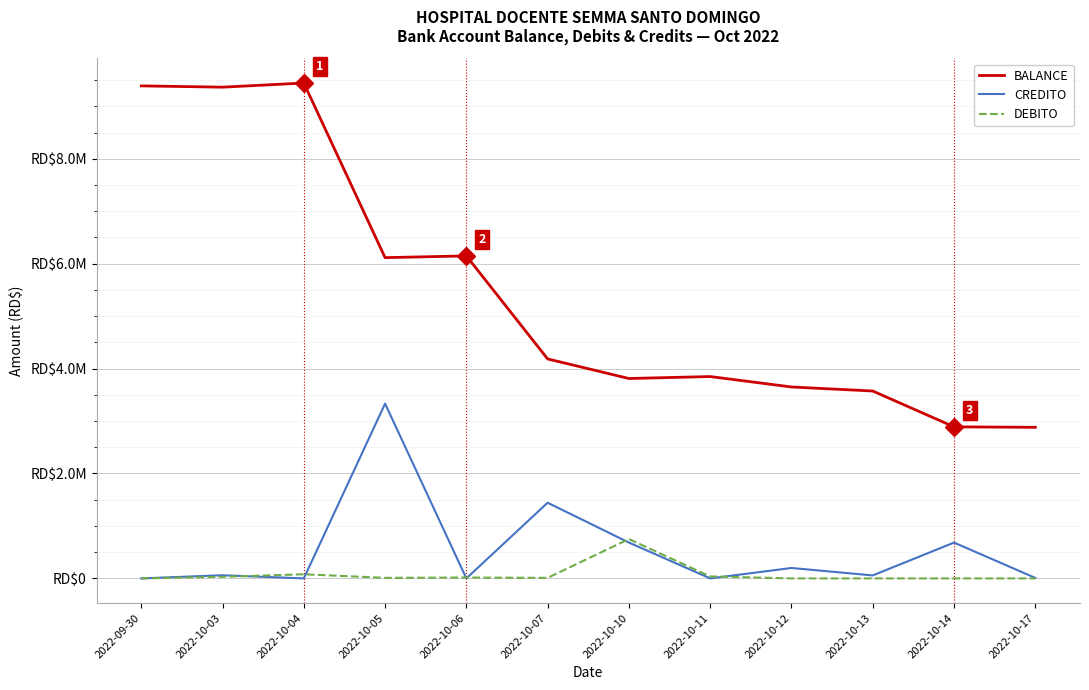

Reading left to right, list all the values displayed in this chart.

BALANCE: 2022-09-30=9389588.6	2022-10-03=9365114.3	2022-10-04=9443864.3	2022-10-05=6115172.3	2022-10-06=6147974.8	2022-10-07=4183769.9	2022-10-10=3810899.5	2022-10-11=3848090.5	2022-10-12=3649445.5	2022-10-13=3572370.1	2022-10-14=2889392.0	2022-10-17=2880352.0
CREDITO: 2022-09-30=0.0	2022-10-03=60000.0	2022-10-04=0.0	2022-10-05=3331652.0	2022-10-06=0.0	2022-10-07=1442750.2	2022-10-10=683241.0	2022-10-11=0.0	2022-10-12=198645.0	2022-10-13=56525.4	2022-10-14=682978.1	2022-10-17=9040.0
DEBITO: 2022-09-30=0.0	2022-10-03=30135.0	2022-10-04=78750.0	2022-10-05=10100.0	2022-10-06=16480.0	2022-10-07=10320.0	2022-10-10=750085.6	2022-10-11=37191.0	2022-10-12=0.0	2022-10-13=0.0	2022-10-14=0.0	2022-10-17=0.0